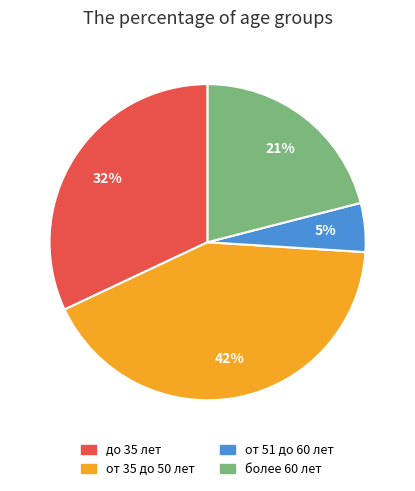

Approximately how many times larger is the value at до 35 лет compared to от 51 до 60 лет?

6.4